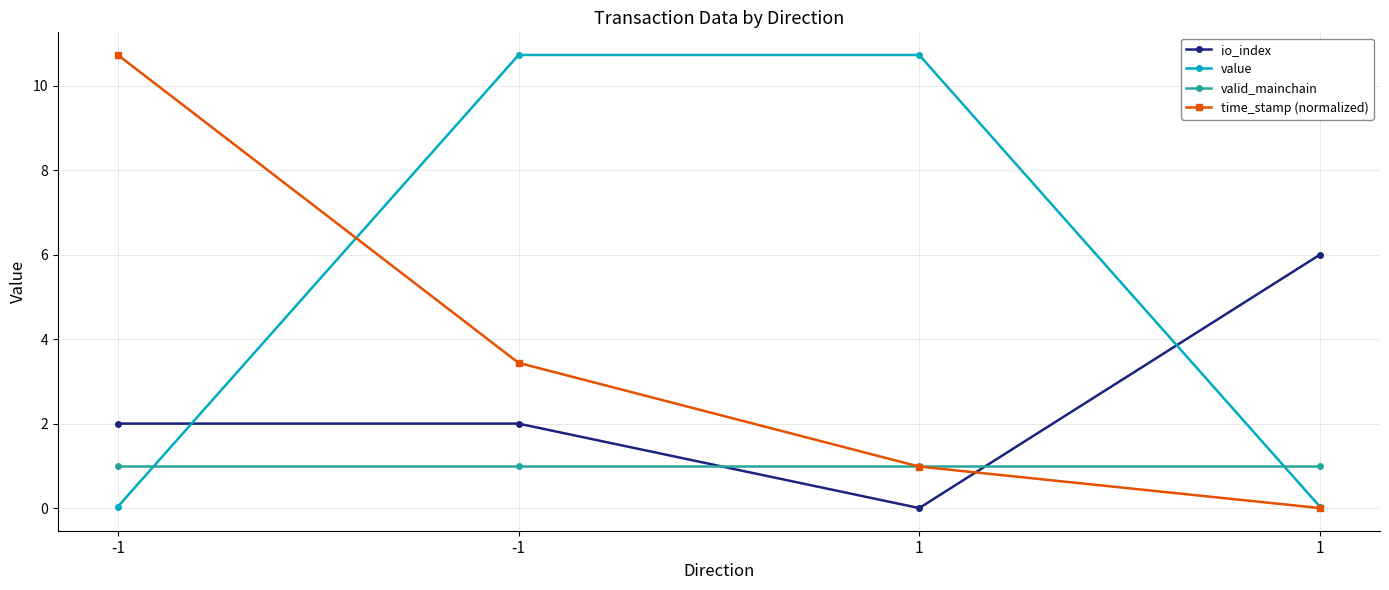

What is the difference between the maximum and minimum values in the time_stamp (normalized) series?

10.7